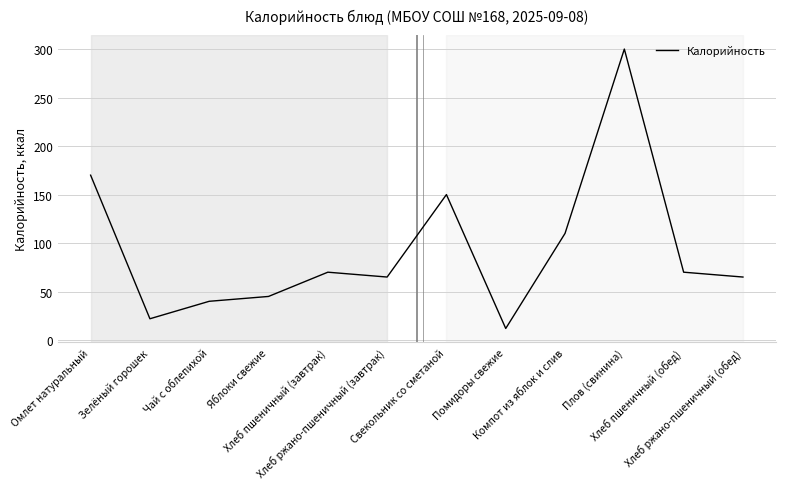

Between Хлеб ржано-пшеничный (обед) and Чай с облепихой, which is larger?

Хлеб ржано-пшеничный (обед)